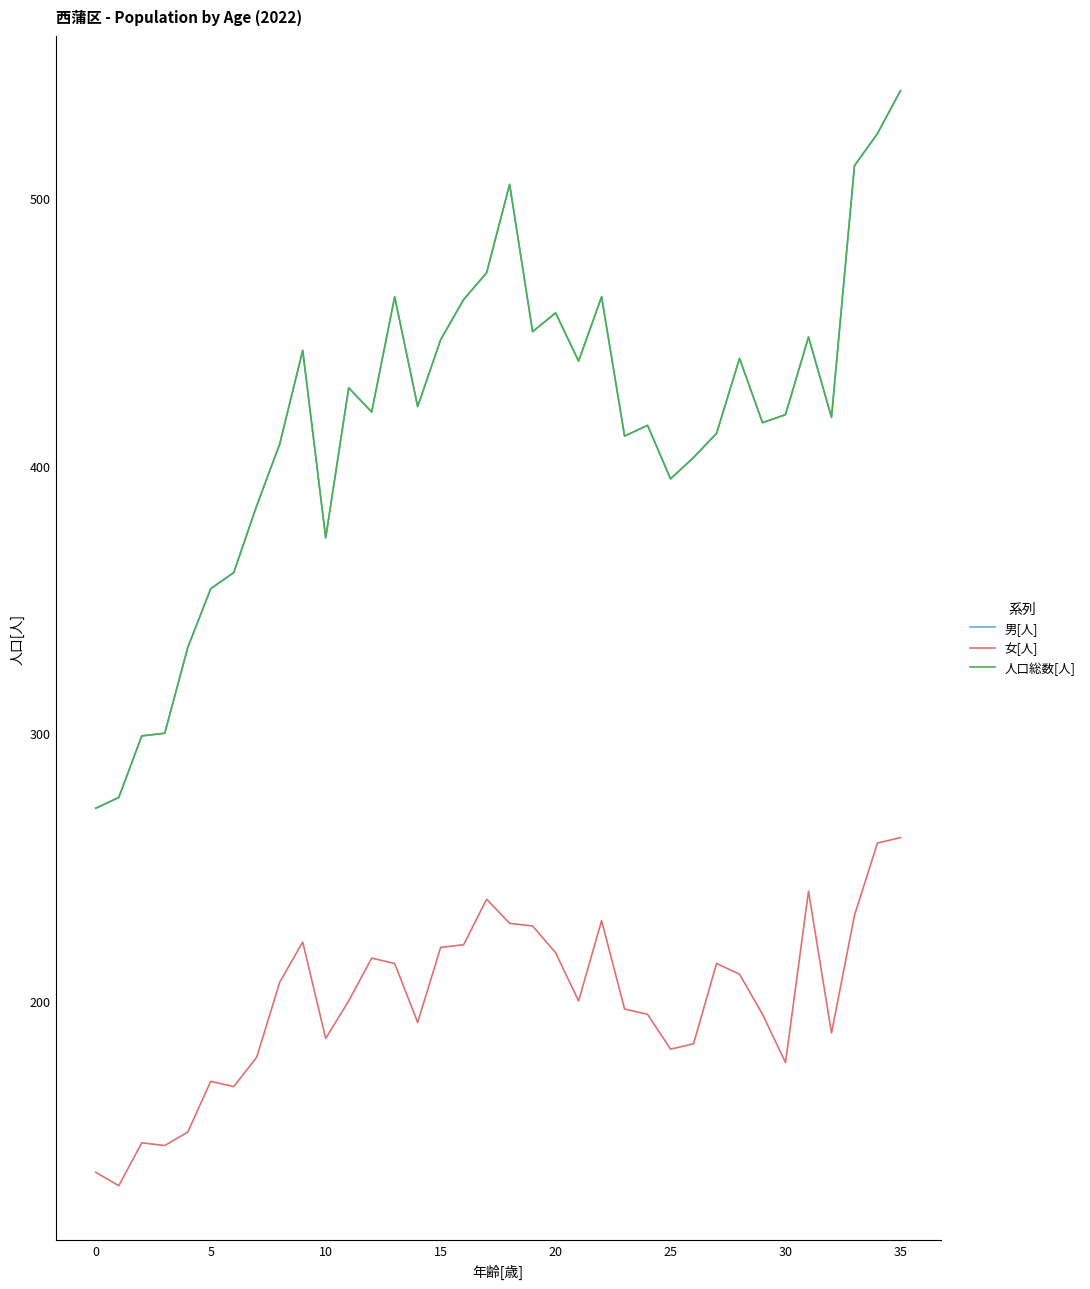

Is this an area chart (filled region under the line)?

No